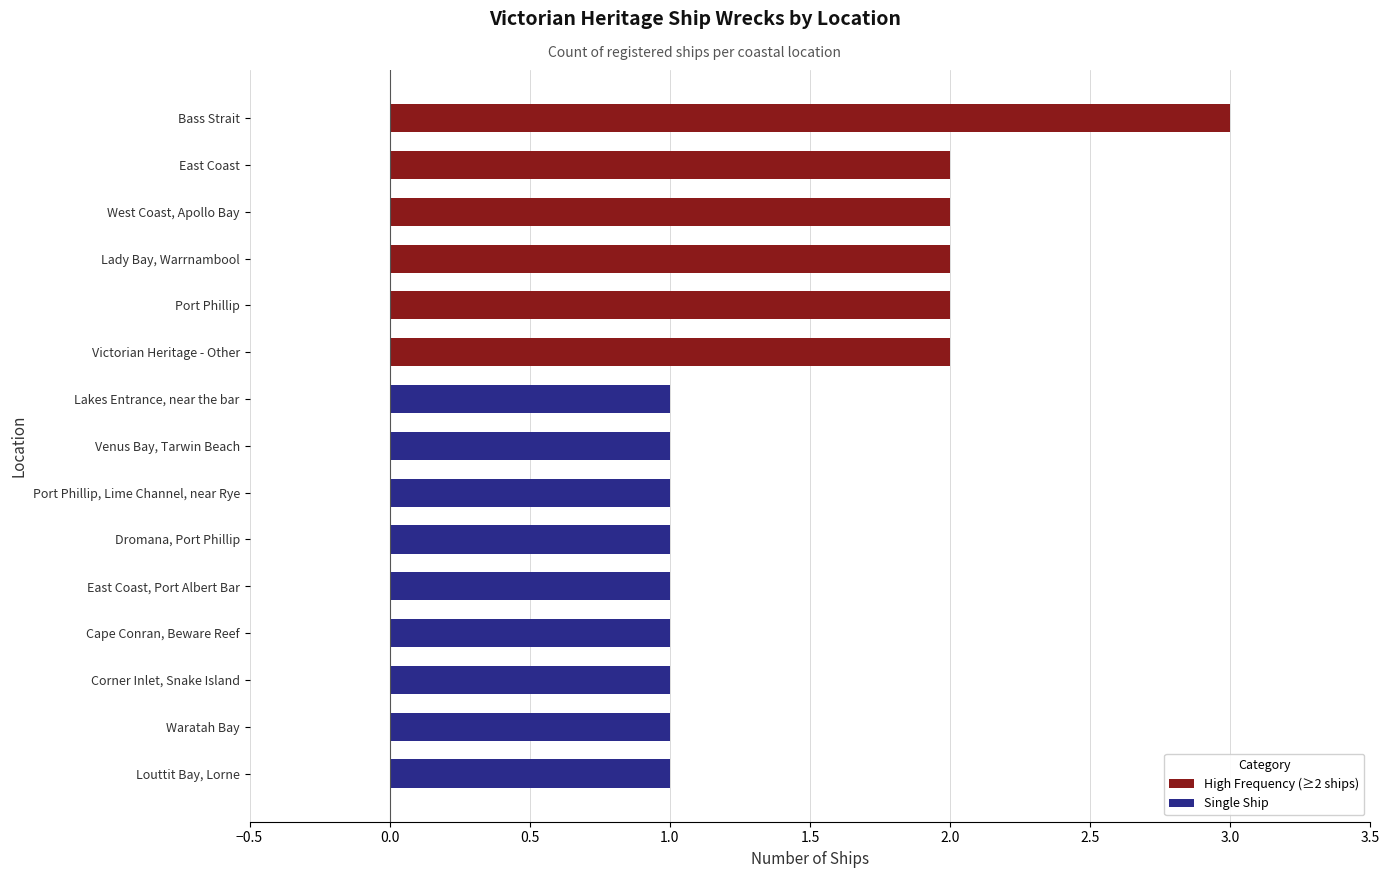

Reading top to bottom, list all the values displayed in this chart.

3	2	2	2	2	2	1	1	1	1	1	1	1	1	1